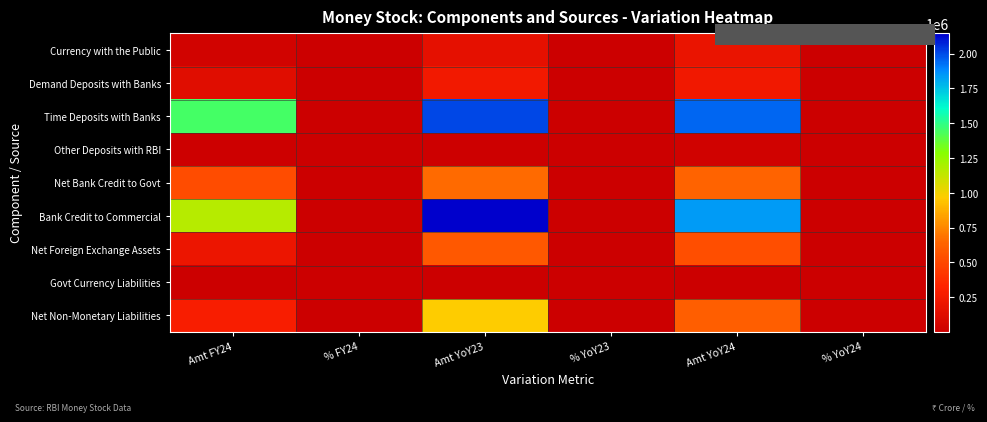

What is the greatest value displayed?

2146094.0